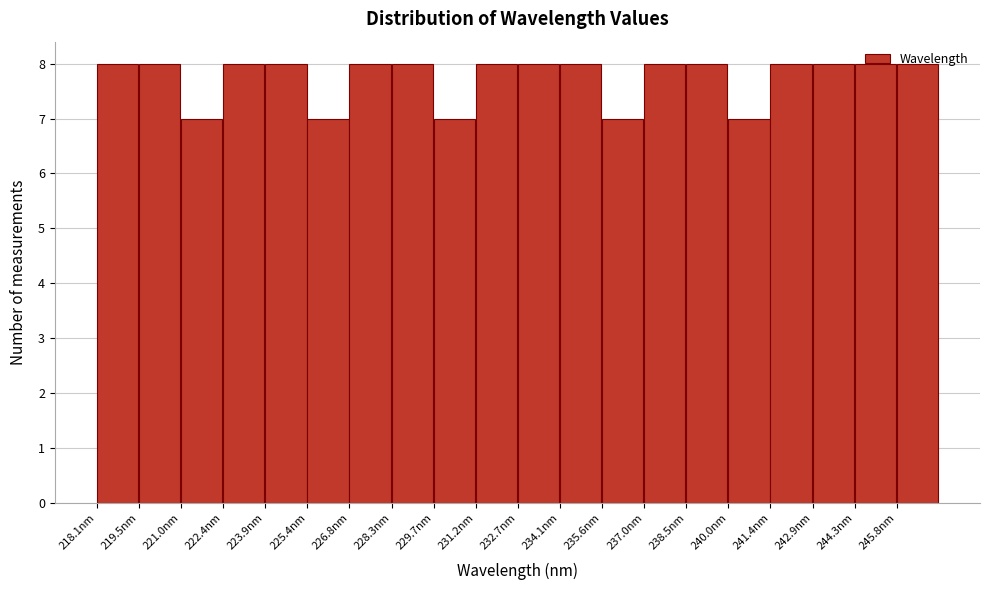

Reading left to right, list every bar in this chart as the range it spans on the x-axis followed by its height. Neither the bar edges nor the heights are printed on the chart, so give them approximately, as read against the axes.

218.0 to 219.6: 8
219.6 to 221.0: 8
221.0 to 222.4: 7
222.4 to 223.8: 8
223.8 to 225.4: 8
225.4 to 226.8: 7
226.8 to 228.2: 8
228.2 to 229.8: 8
229.8 to 231.2: 7
231.2 to 232.6: 8
232.6 to 234.2: 8
234.2 to 235.6: 8
235.6 to 237.0: 7
237.0 to 238.4: 8
238.4 to 240.0: 8
240.0 to 241.4: 7
241.4 to 242.8: 8
242.8 to 244.4: 8
244.4 to 245.8: 8
245.8 to 247.2: 8